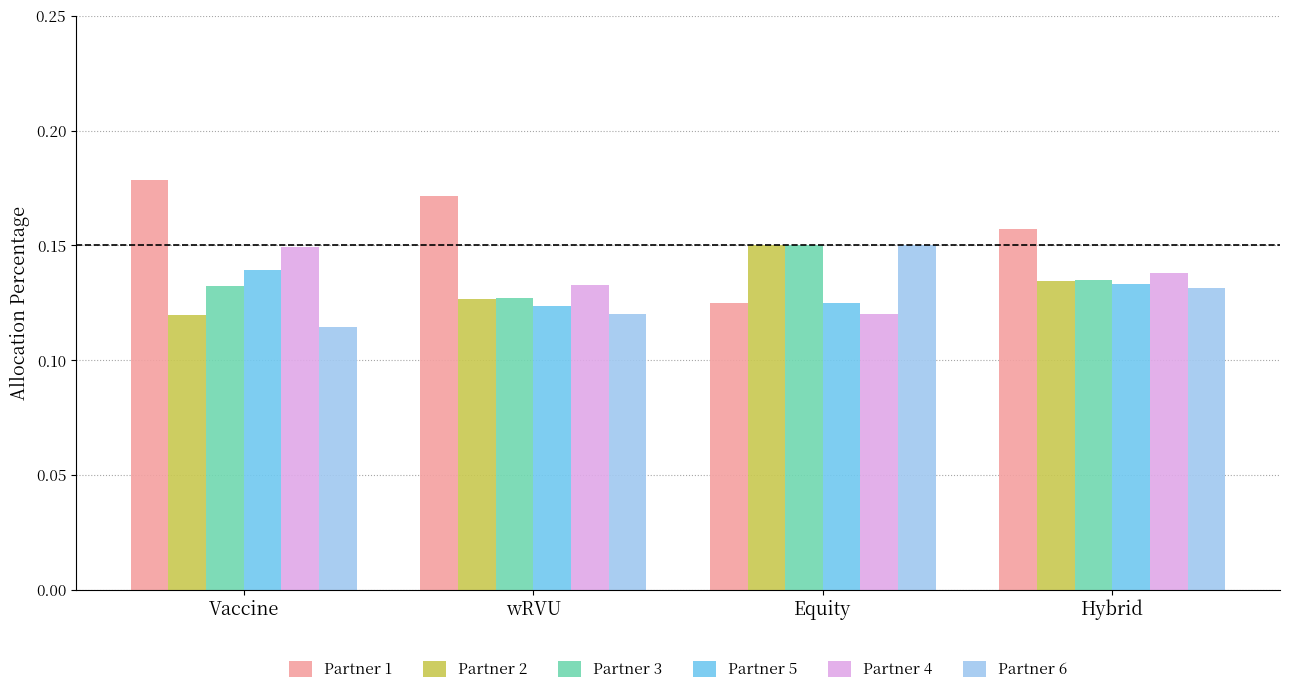

Where is Partner 1 nearest to the value 0?

Equity